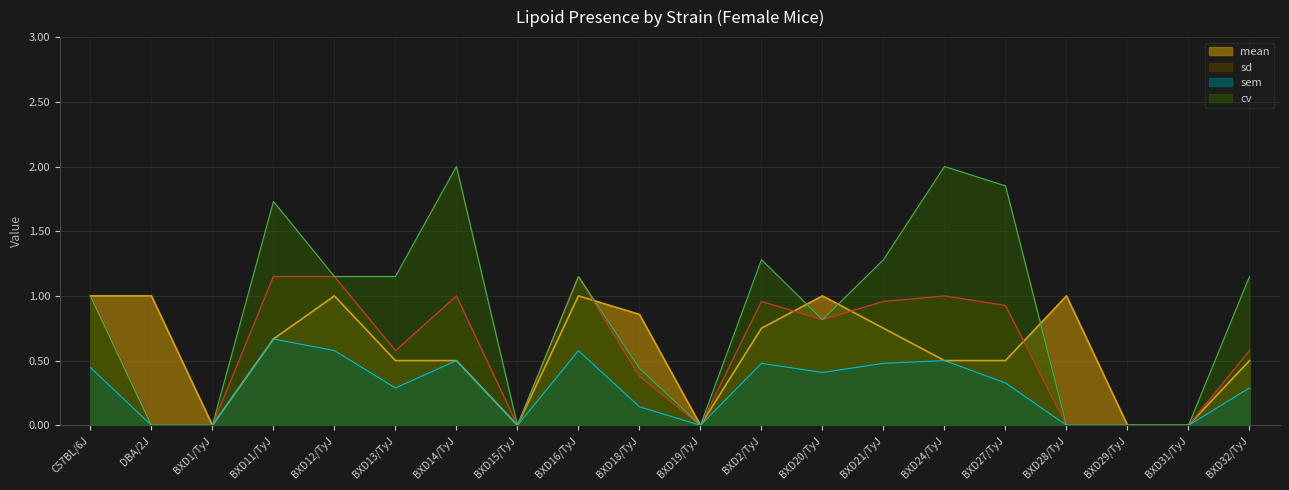

At which category is the sum across all series the highest?

BXD11/TyJ